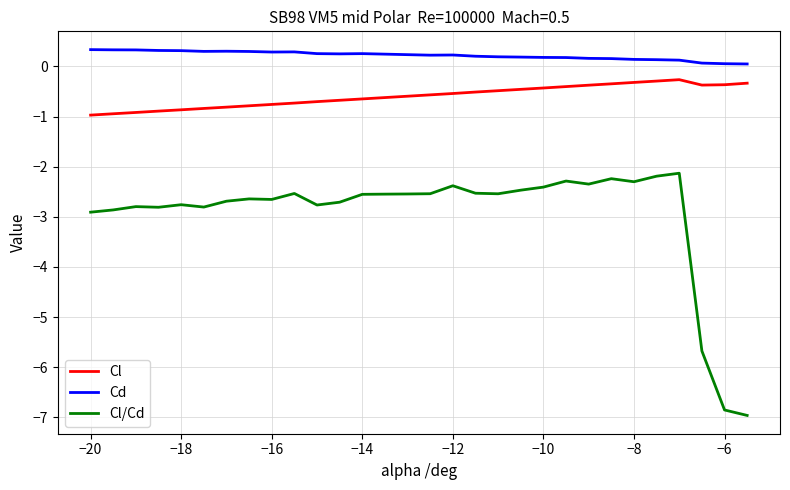

Which series has the largest total across all categories?

Cd